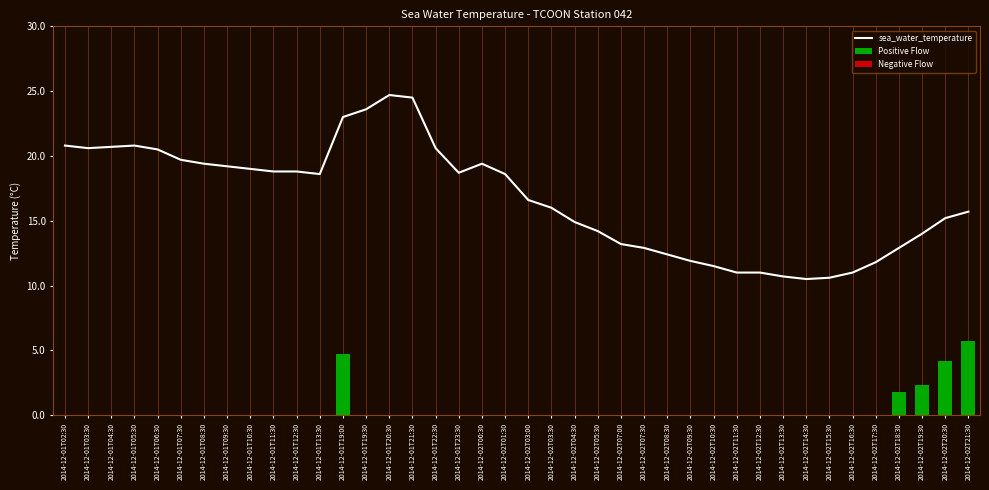

How many groups of bars are there?

40